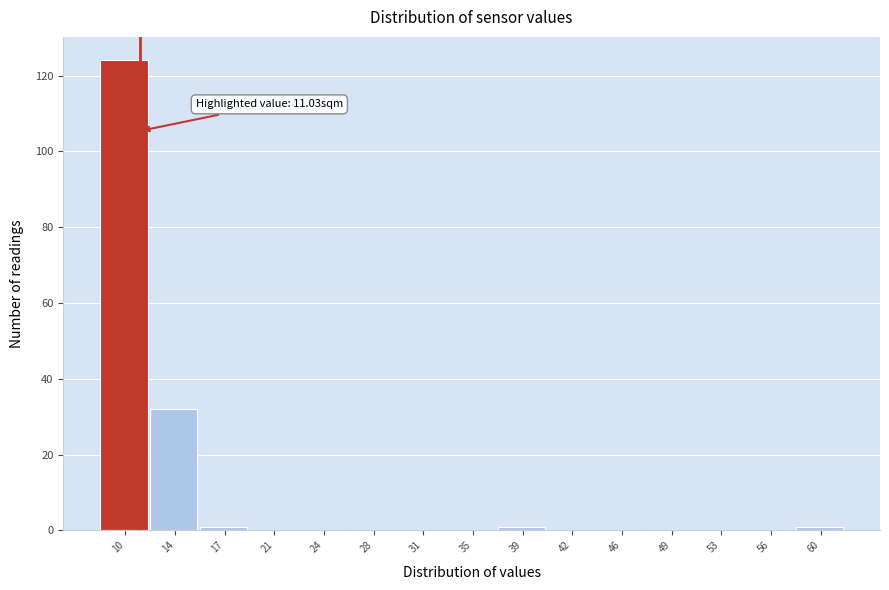

Which range on the x-axis has the tallest bar?

8.0 to 11.5